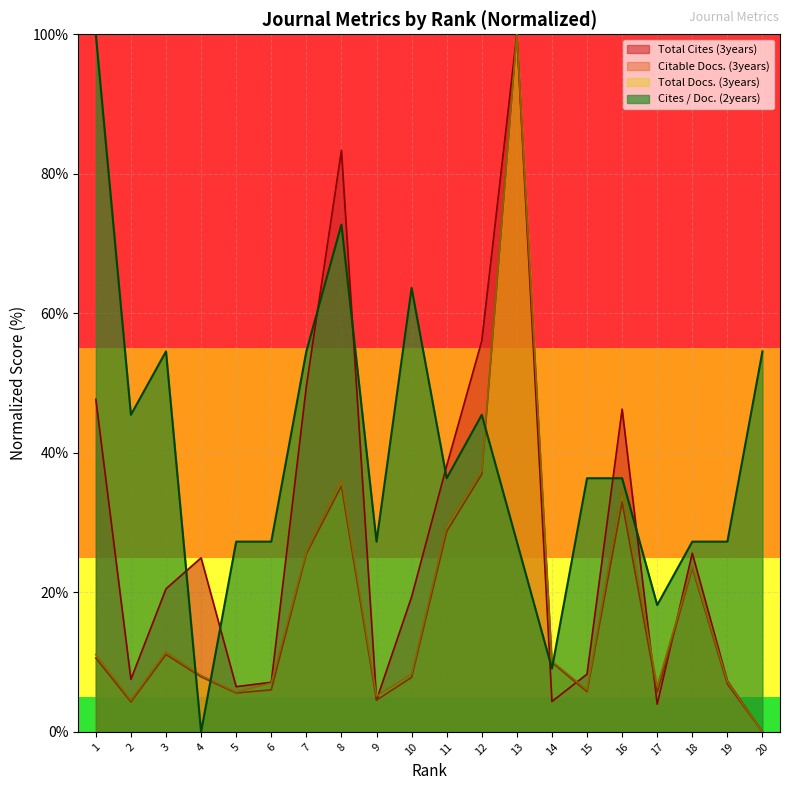

Where is Citable Docs. (3years) nearest to the value 50?

12